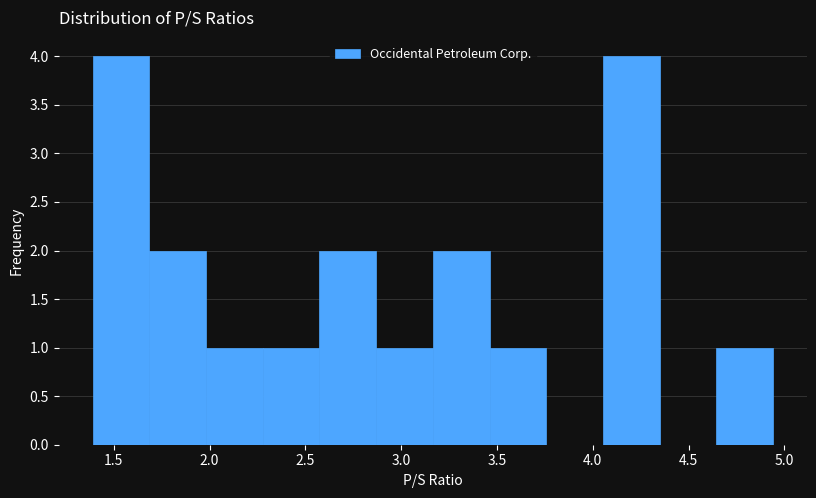

How tall is the bar that spans 3.15 to 3.45 on the x-axis? Neither the bar edges nor the heights are printed on the chart, so give them approximately, as read against the axes.

2